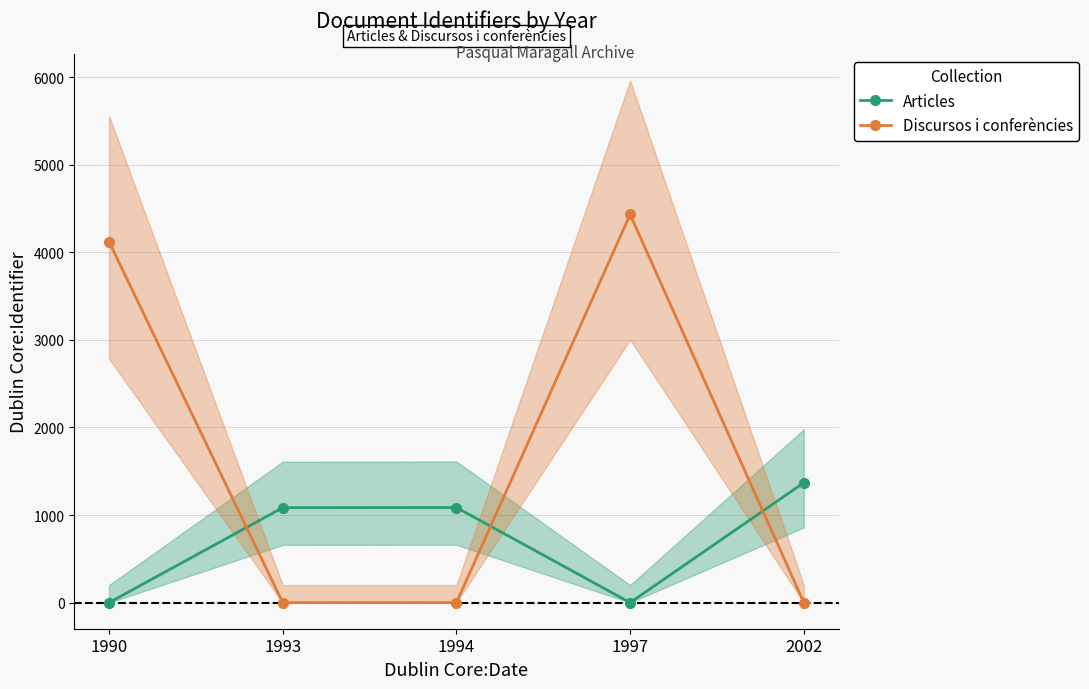

Reading right to left, extract all data points from this chart.

Articles: 2002=1369	1997=0	1994=1086	1993=1084	1990=0
Discursos i conferències: 2002=0	1997=4432	1994=0	1993=0	1990=4121